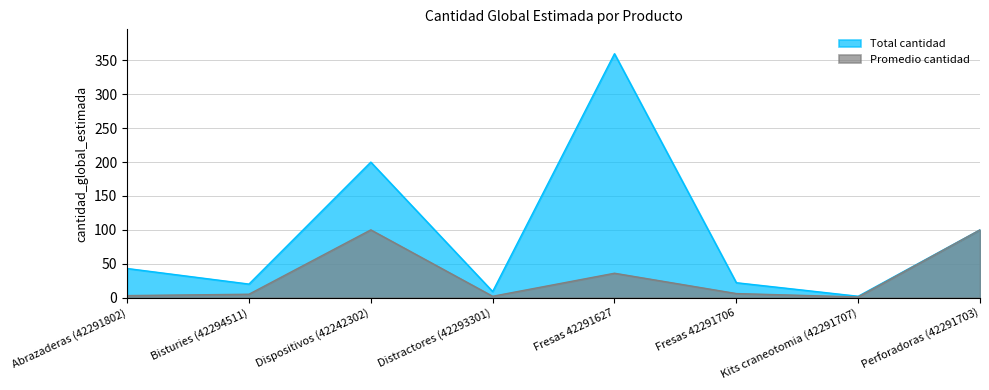

Which category has the highest value across all series?

Fresas 42291627